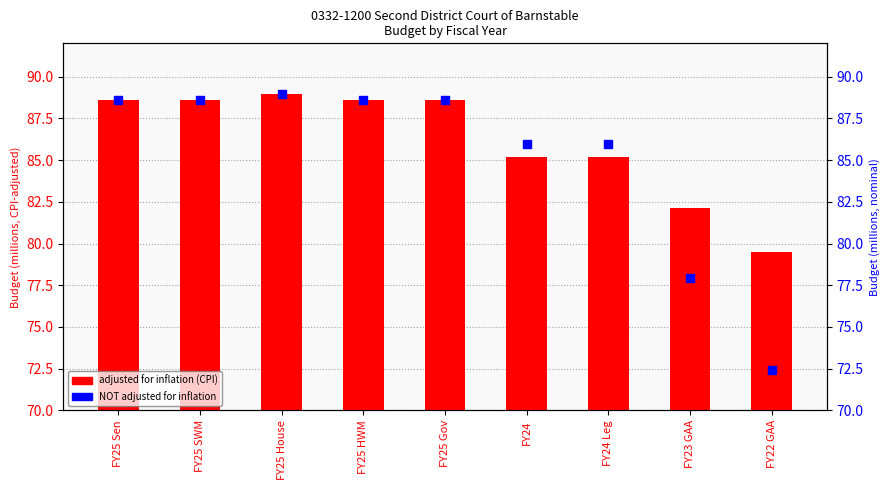

Which series reaches the minimum Y coordinate?

NOT adjusted for inflation